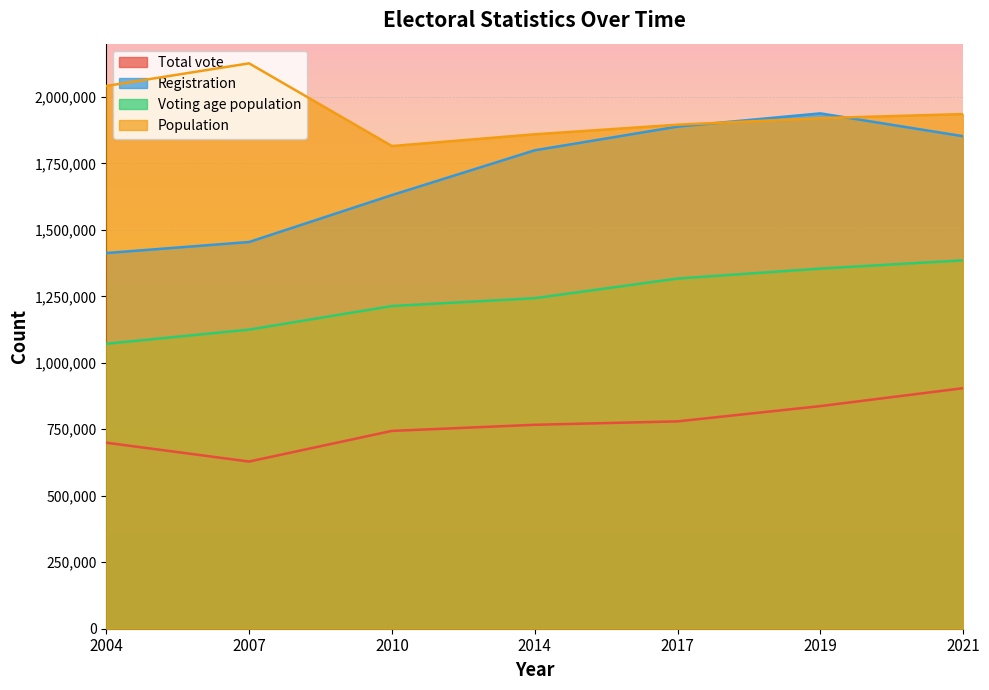

What is the highest value of the Voting age population series?

1385258